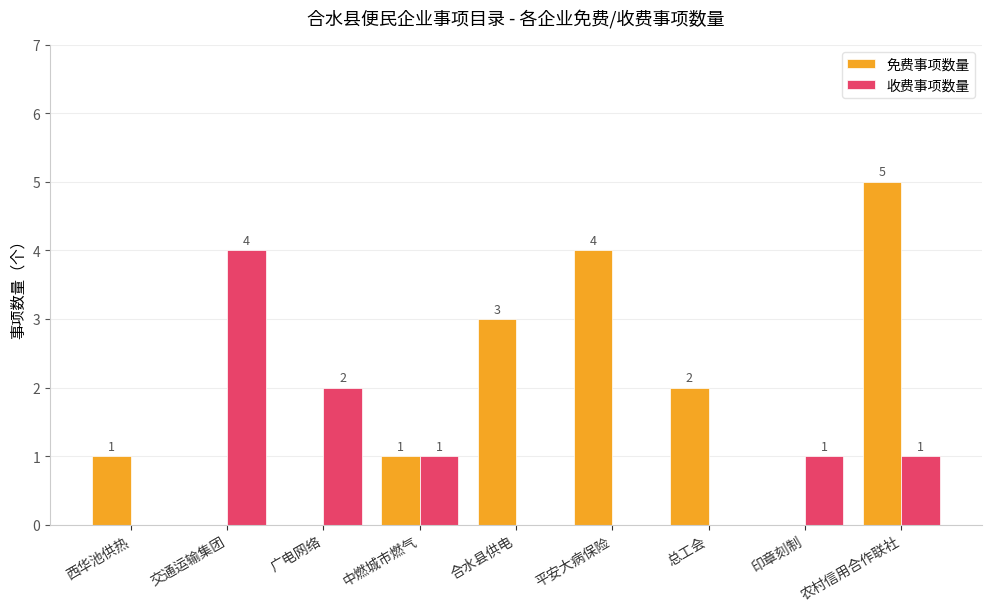

Which label corresponds to the largest value in the chart?

农村信用合作联社